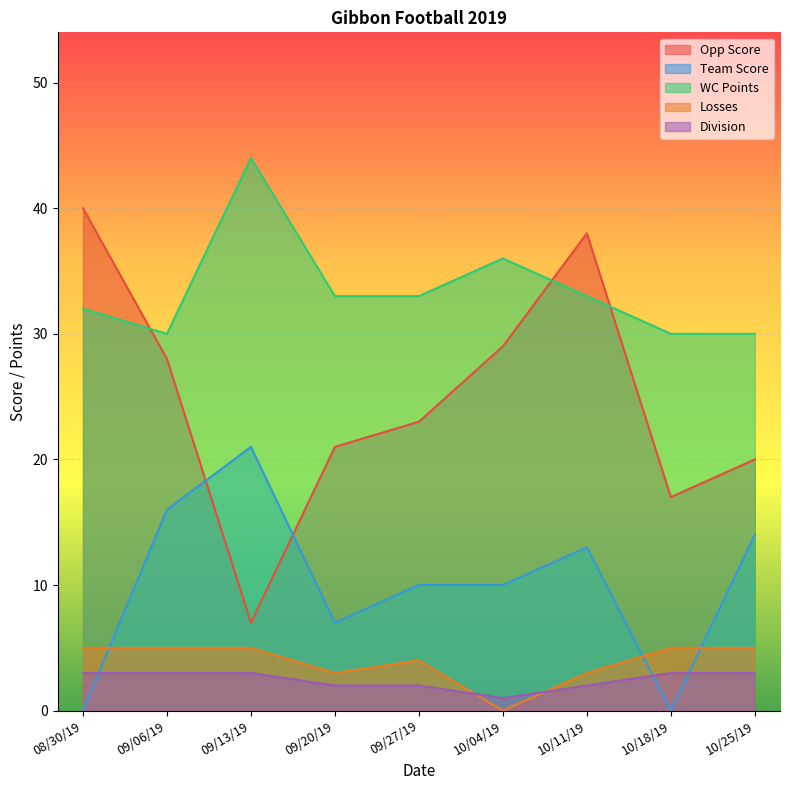

What is the sum of the Losses values at 10/04/19 and 10/11/19?

3